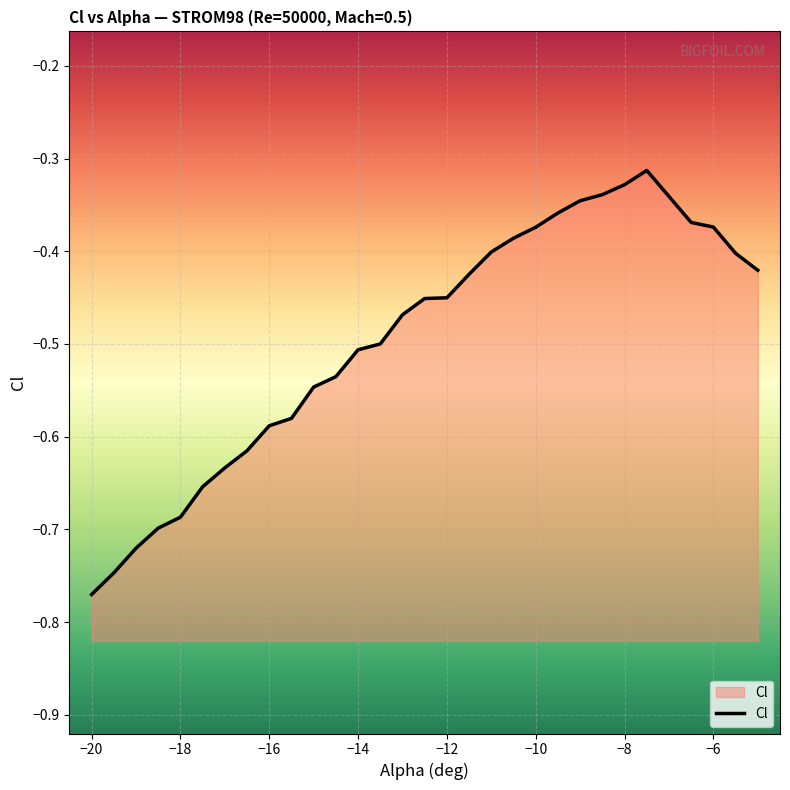

Is it true that the value at −10 is -0.1?

False